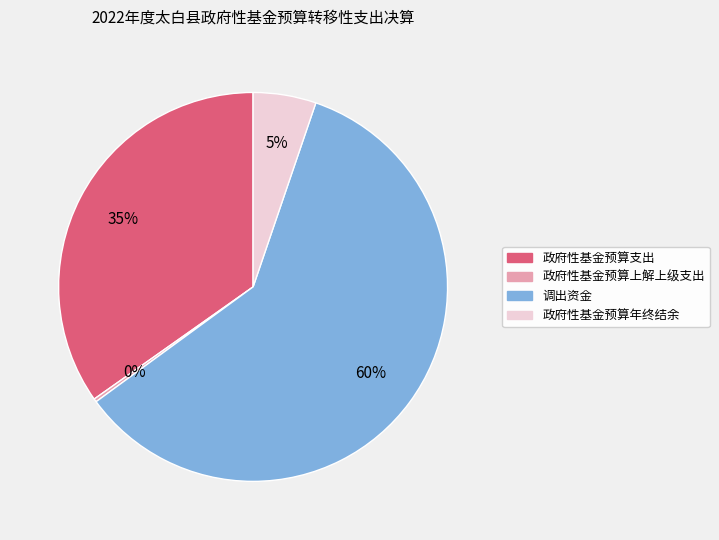

Is there any slice that represents more than half of the pie?

Yes